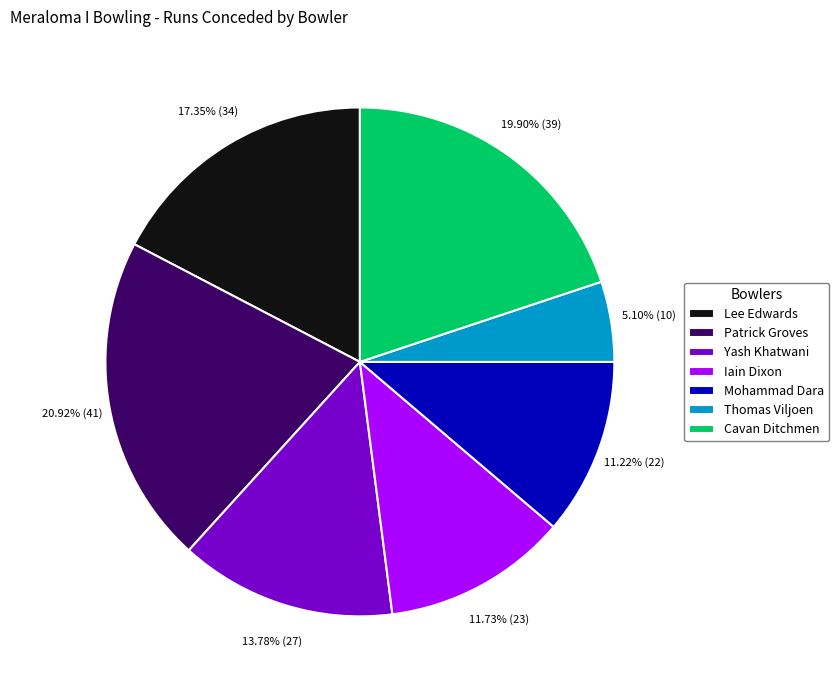

Rank the categories by value from lowest to highest.

Thomas Viljoen, Mohammad Dara, Iain Dixon, Yash Khatwani, Lee Edwards, Cavan Ditchmen, Patrick Groves